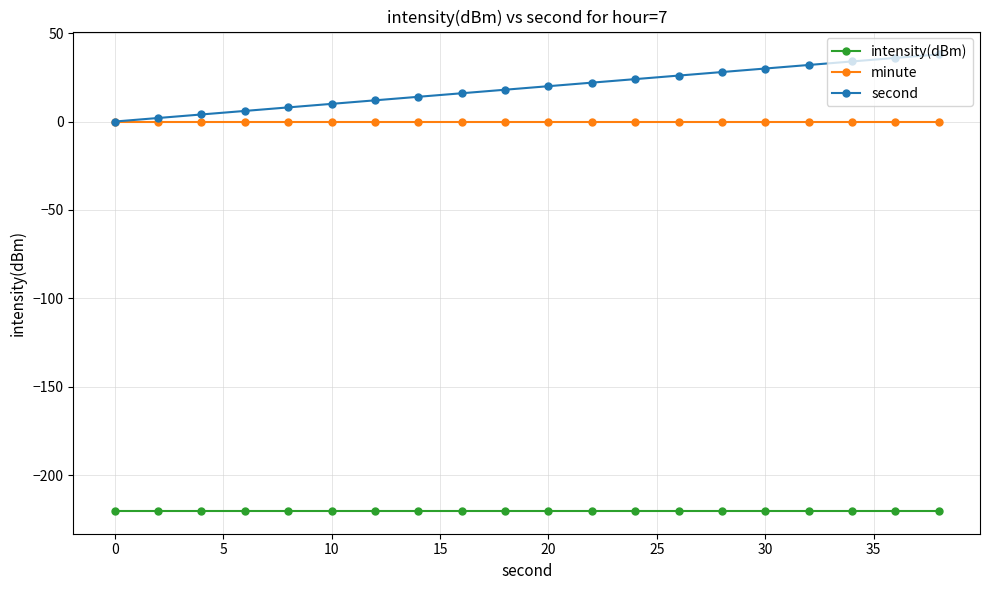

True or false: intensity(dBm) and second cross at least once.

False